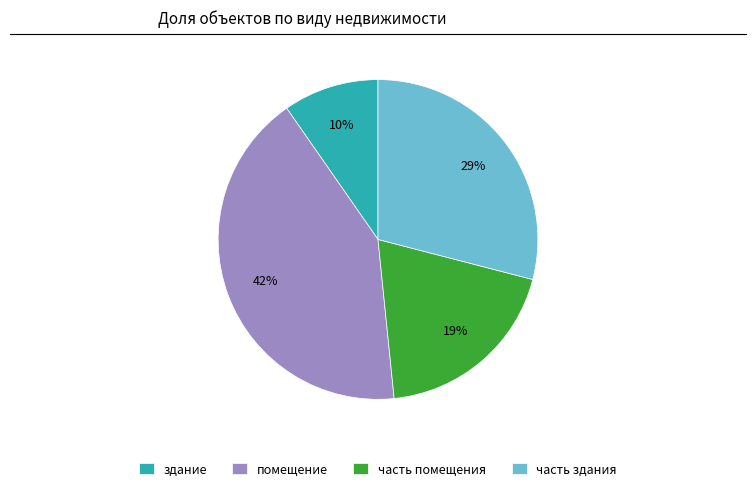

Which slice is the largest?

помещение